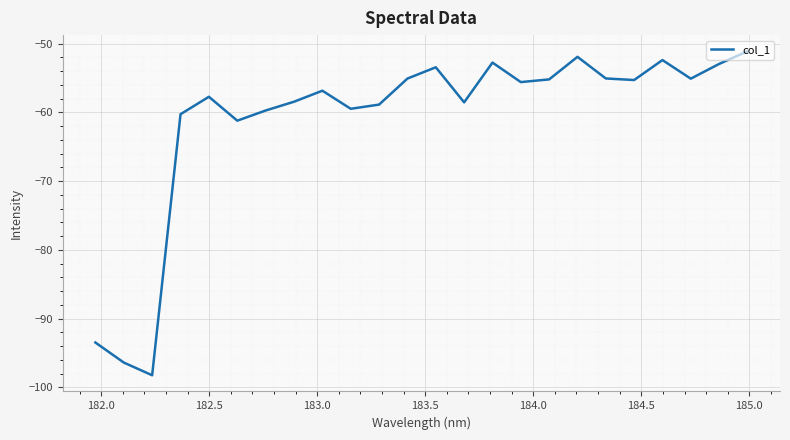

What is the smallest value displayed?

-98.2